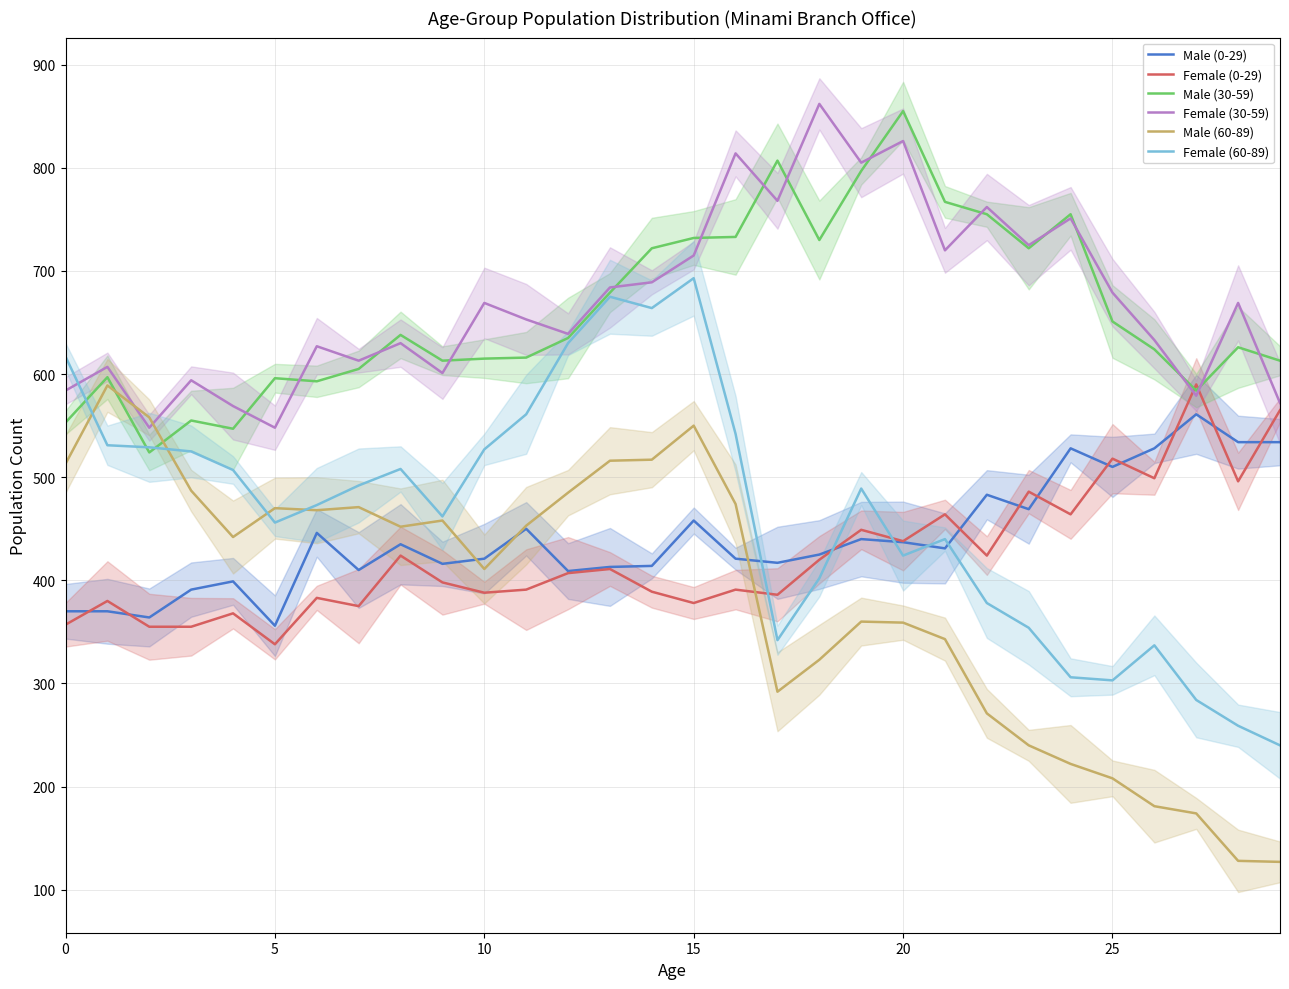

Reading left to right, list all the values displayed in this chart.

Male (0-29): 370	370	364	391	399	356	446	410	435	416	421	450	409	413	414	458	421	417	425	440	437	431	483	469	528	510	528	561	534	534
Female (0-29): 357	380	355	355	368	338	383	375	424	398	388	391	407	411	389	378	391	386	420	449	438	464	424	486	464	518	499	590	496	565
Male (30-59): 553	597	524	555	547	596	593	605	638	613	615	616	635	679	722	732	733	807	730	797	855	767	755	722	755	651	624	584	626	613
Female (30-59): 584	607	548	594	569	548	627	613	630	601	669	653	639	684	689	715	814	768	862	805	826	720	762	725	751	679	633	579	669	572
Male (60-89): 513	589	558	487	442	470	468	471	452	458	411	453	485	516	517	550	474	292	323	360	359	343	271	240	222	208	181	174	128	127
Female (60-89): 617	531	529	525	507	456	473	492	508	462	527	561	630	675	664	693	542	342	402	489	424	440	378	354	306	303	337	284	259	240